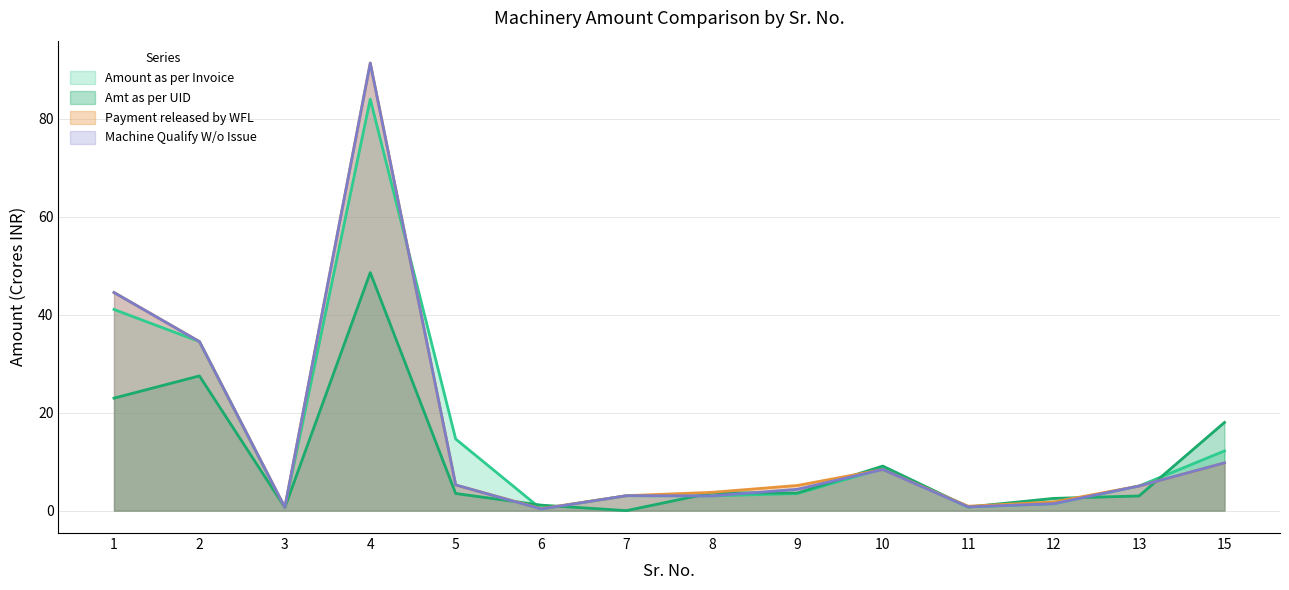

Reading left to right, transcribe all the data shown in this chart.

Amt as per UID: 23.0	27.5	0.7	48.6	3.5	1.1	0.0	3.6	3.6	9.1	0.8	2.5	3.0	18.0
Amount as per Invoice: 41.1	34.5	0.6	84.0	14.6	0.3	3.1	3.0	3.5	8.6	0.8	1.4	5.0	12.2
Payment released by WFL: 44.5	34.5	0.7	91.3	5.2	0.4	3.1	3.7	5.1	8.4	0.9	1.8	5.0	9.7
Machine Qualify W/o Issue: 44.5	34.5	0.7	91.3	5.2	0.3	3.1	3.0	4.4	8.4	0.8	1.4	5.0	9.7